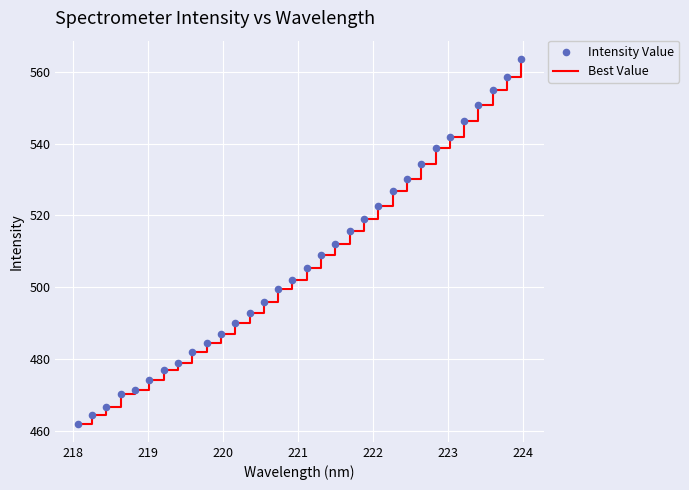

What is the maximum value shown in the chart?

563.6